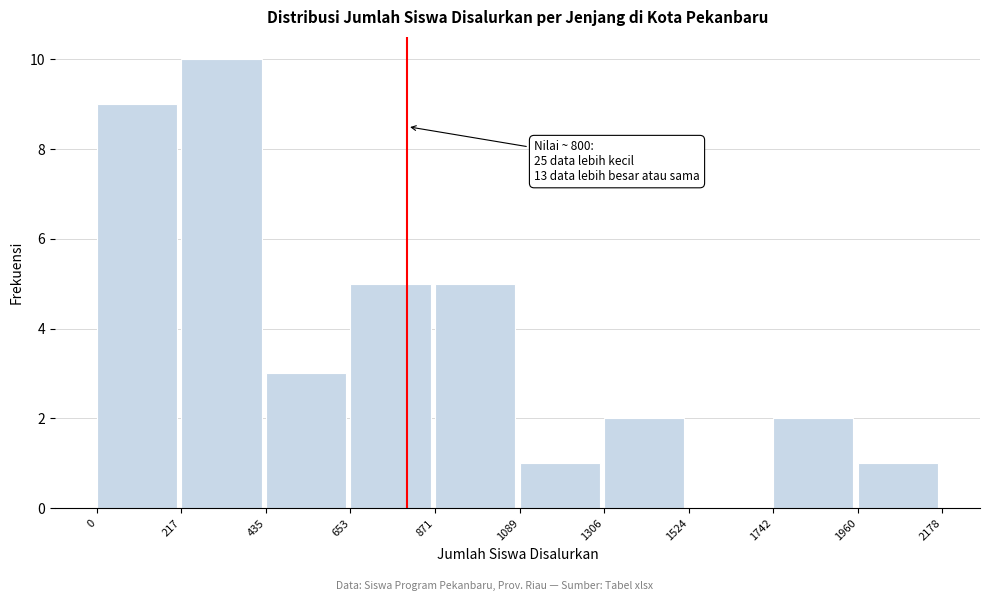

Over which range of the x-axis is the bar tallest?

217 to 435